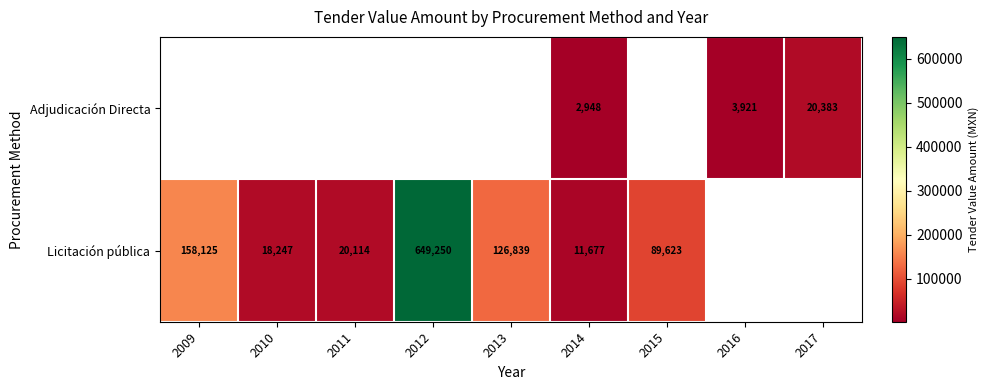

What is the maximum value for Licitación pública?

649249.7